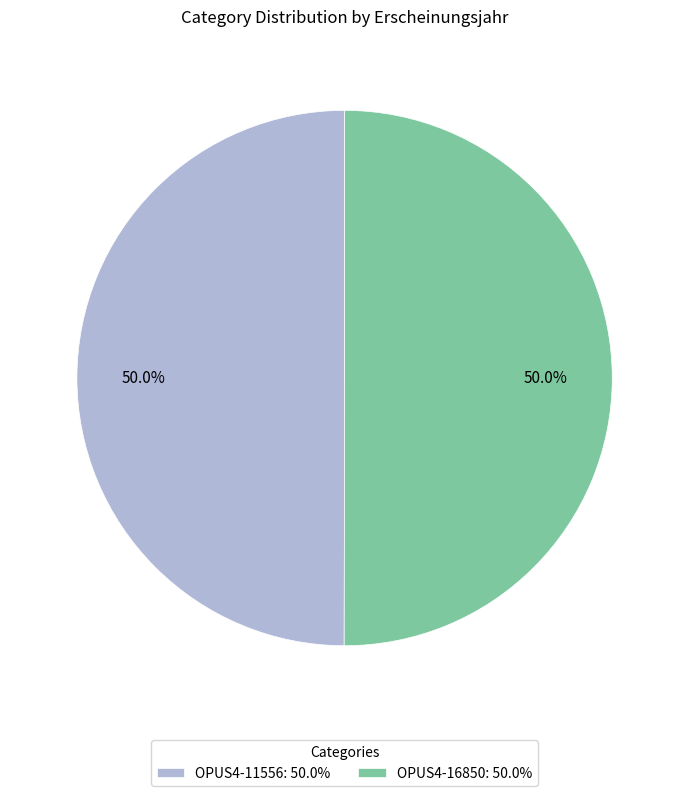

To the nearest percent, what portion does OPUS4-16850 represent?

50%